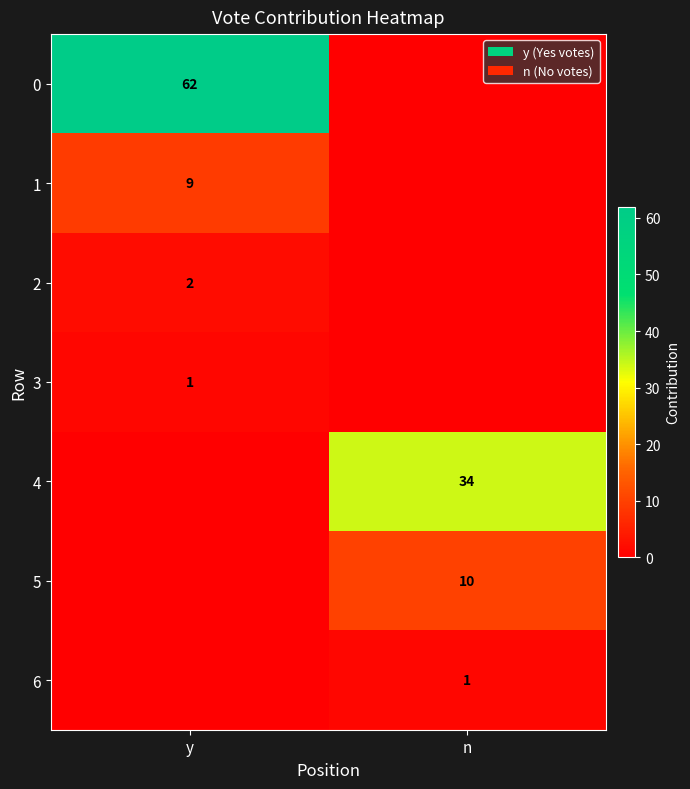

True or false: 5 has a value of 10 at n.

True